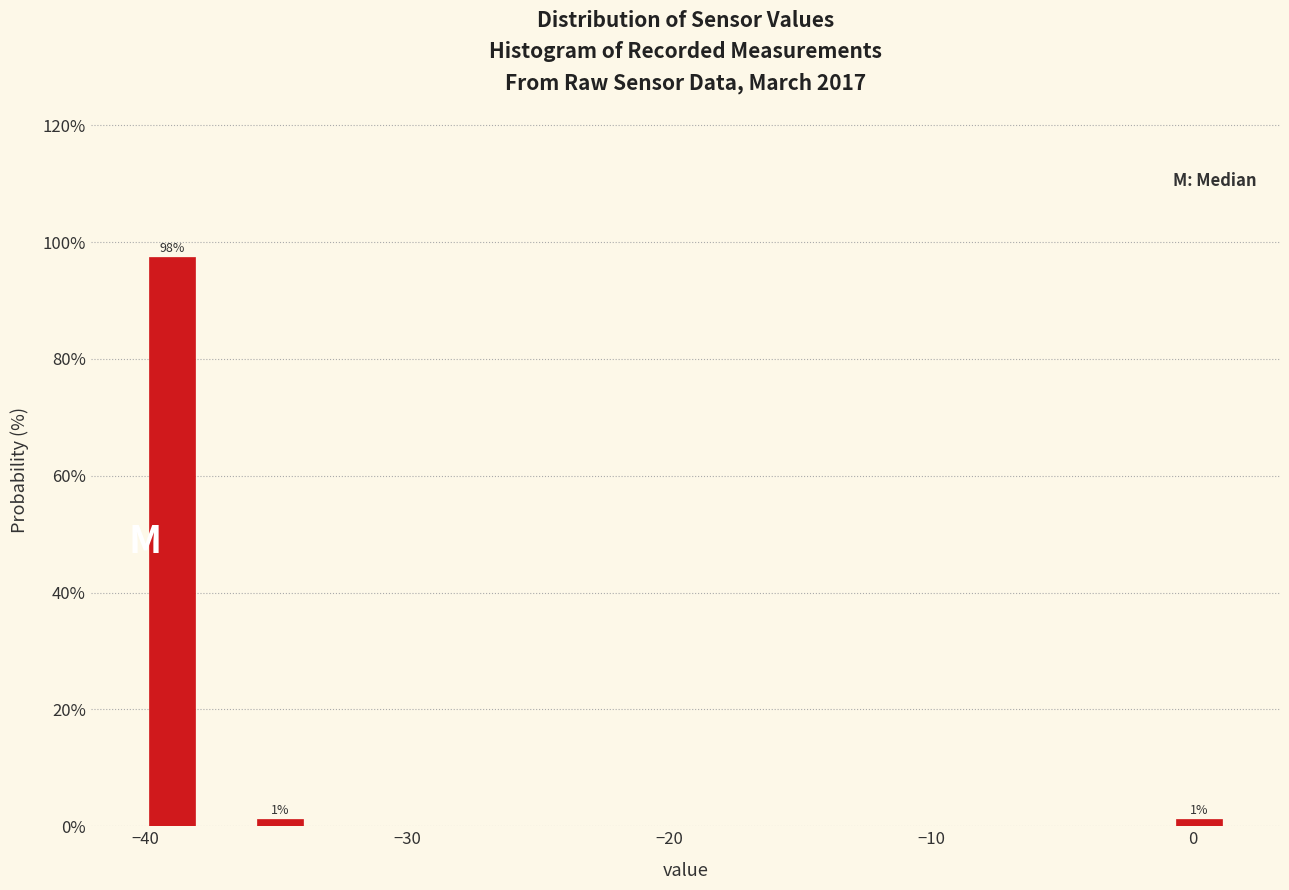

Around what value on the x-axis is the tallest bar? Give the approximate position of its centre, as read against the axis.

-39